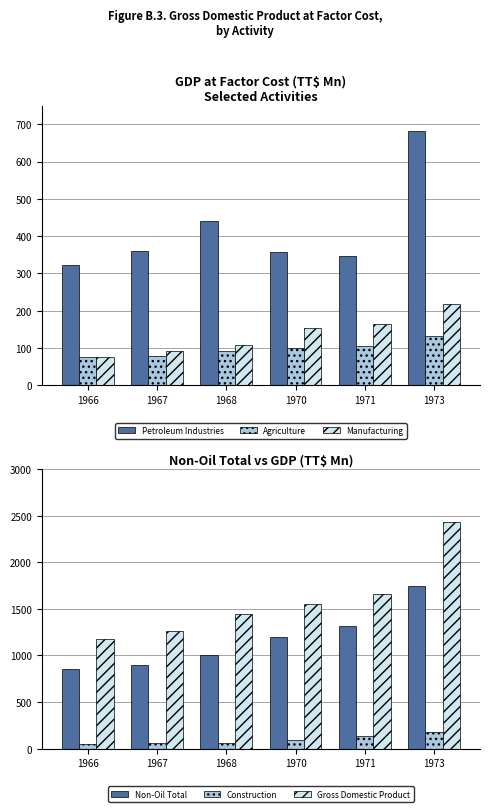

The value of Manufacturing at 1967 is 91.5. True or false?

True